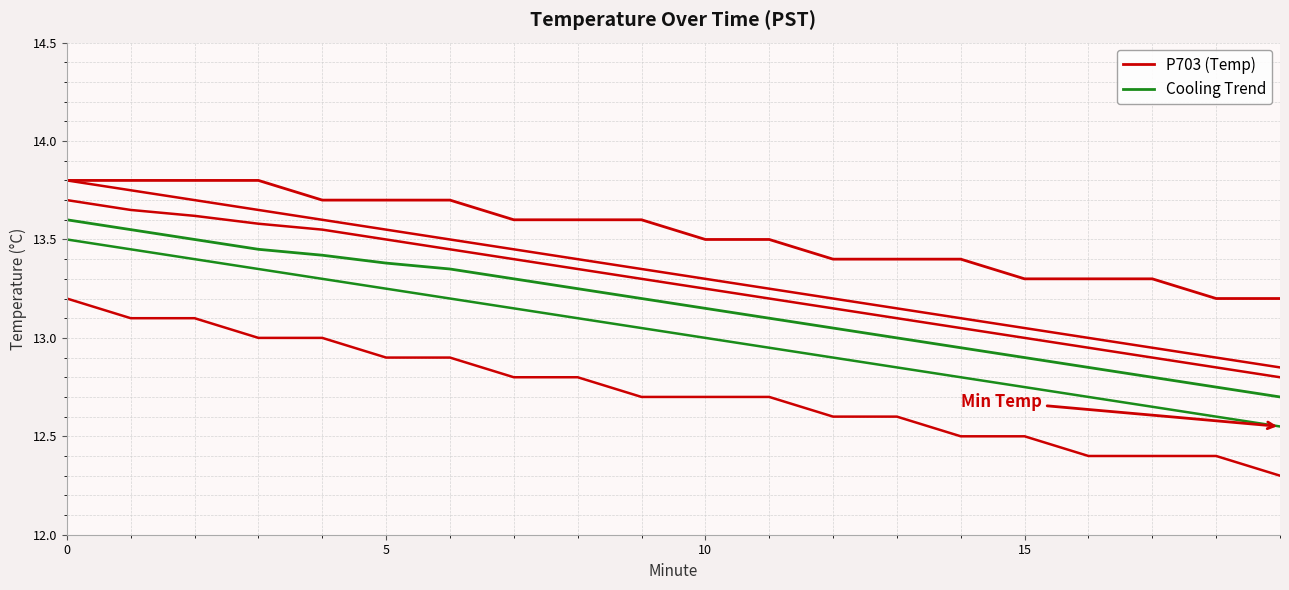

Read the Cooling Trend value at 6.

13.3